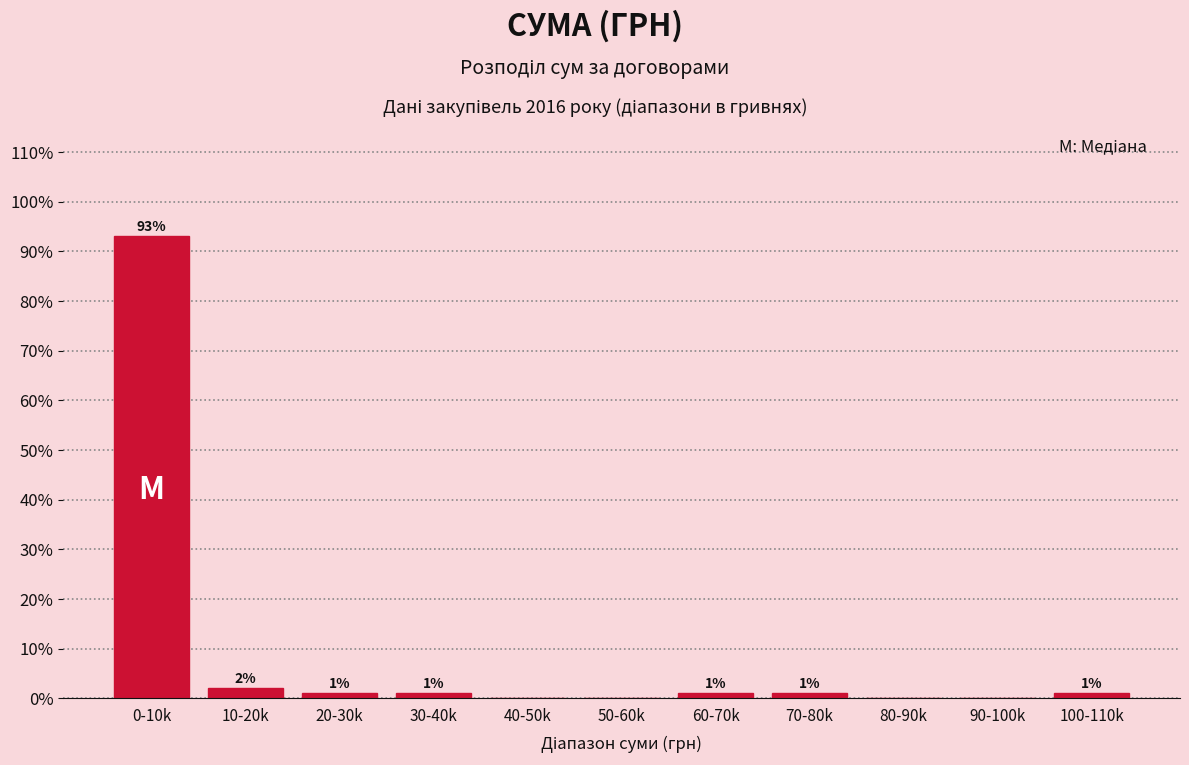

Reading left to right, transcribe all the data shown in this chart.

0-10k=93	10-20k=2	20-30k=1	30-40k=1	40-50k=0	50-60k=0	60-70k=1	70-80k=1	80-90k=0	90-100k=0	100-110k=1